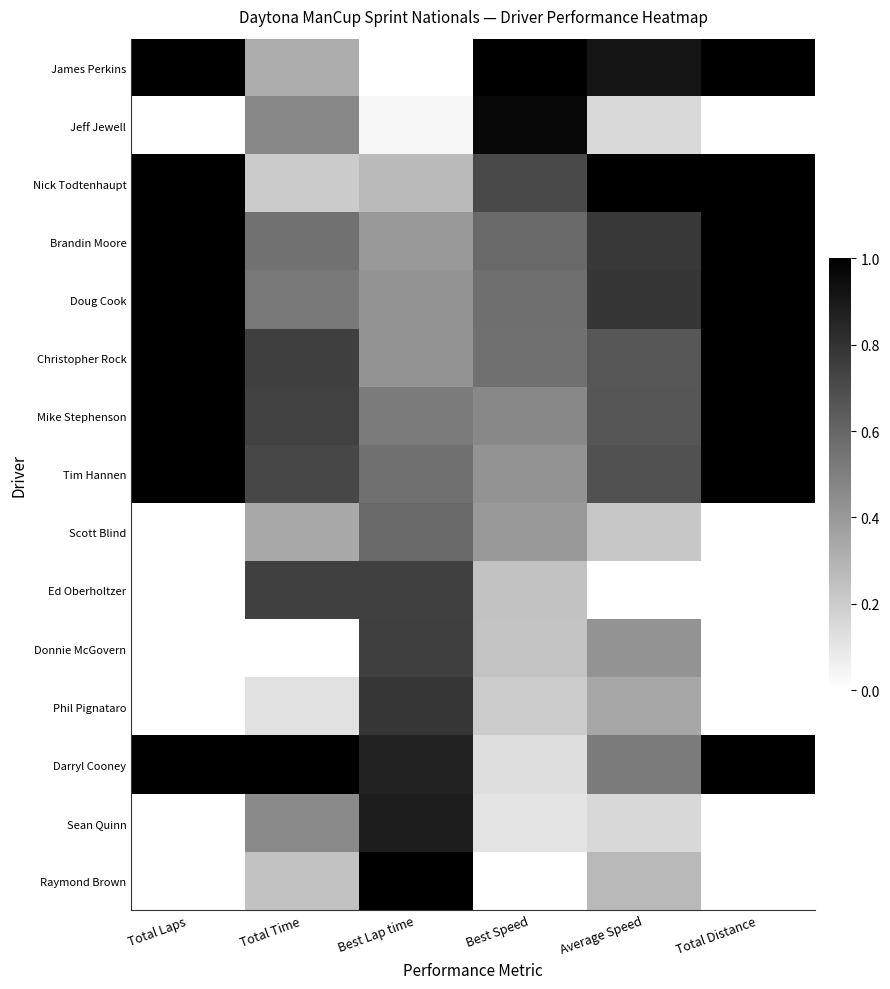

Reading left to right, extract all data points from this chart.

James Perkins: Total Laps=1.0	Total Time=0.3	Best Lap time=0.0	Best Speed=1.0	Average Speed=0.9	Total Distance=1.0
Jeff Jewell: Total Laps=0.0	Total Time=0.5	Best Lap time=0.0	Best Speed=1.0	Average Speed=0.2	Total Distance=0.0
Nick Todtenhaupt: Total Laps=1.0	Total Time=0.2	Best Lap time=0.3	Best Speed=0.7	Average Speed=1.0	Total Distance=1.0
Brandin Moore: Total Laps=1.0	Total Time=0.6	Best Lap time=0.4	Best Speed=0.6	Average Speed=0.8	Total Distance=1.0
Doug Cook: Total Laps=1.0	Total Time=0.5	Best Lap time=0.4	Best Speed=0.6	Average Speed=0.8	Total Distance=1.0
Christopher Rock: Total Laps=1.0	Total Time=0.8	Best Lap time=0.4	Best Speed=0.6	Average Speed=0.7	Total Distance=1.0
Mike Stephenson: Total Laps=1.0	Total Time=0.7	Best Lap time=0.5	Best Speed=0.5	Average Speed=0.7	Total Distance=1.0
Tim Hannen: Total Laps=1.0	Total Time=0.7	Best Lap time=0.6	Best Speed=0.4	Average Speed=0.7	Total Distance=1.0
Scott Blind: Total Laps=0.0	Total Time=0.3	Best Lap time=0.6	Best Speed=0.4	Average Speed=0.2	Total Distance=0.0
Ed Oberholtzer: Total Laps=0.0	Total Time=0.7	Best Lap time=0.7	Best Speed=0.2	Average Speed=0.0	Total Distance=0.0
Donnie McGovern: Total Laps=0.0	Total Time=0.0	Best Lap time=0.8	Best Speed=0.2	Average Speed=0.4	Total Distance=0.0
Phil Pignataro: Total Laps=0.0	Total Time=0.1	Best Lap time=0.8	Best Speed=0.2	Average Speed=0.3	Total Distance=0.0
Darryl Cooney: Total Laps=1.0	Total Time=1.0	Best Lap time=0.9	Best Speed=0.1	Average Speed=0.5	Total Distance=1.0
Sean Quinn: Total Laps=0.0	Total Time=0.5	Best Lap time=0.9	Best Speed=0.1	Average Speed=0.2	Total Distance=0.0
Raymond Brown: Total Laps=0.0	Total Time=0.2	Best Lap time=1.0	Best Speed=0.0	Average Speed=0.3	Total Distance=0.0